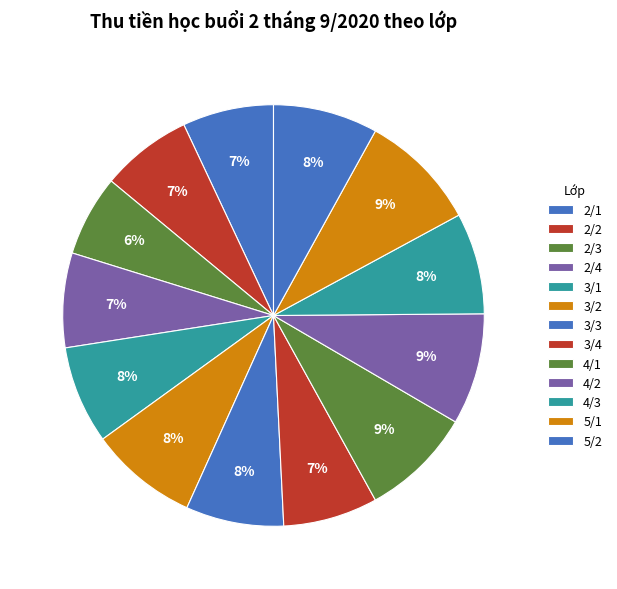

To the nearest percent, what is the average slice percentage?

8%